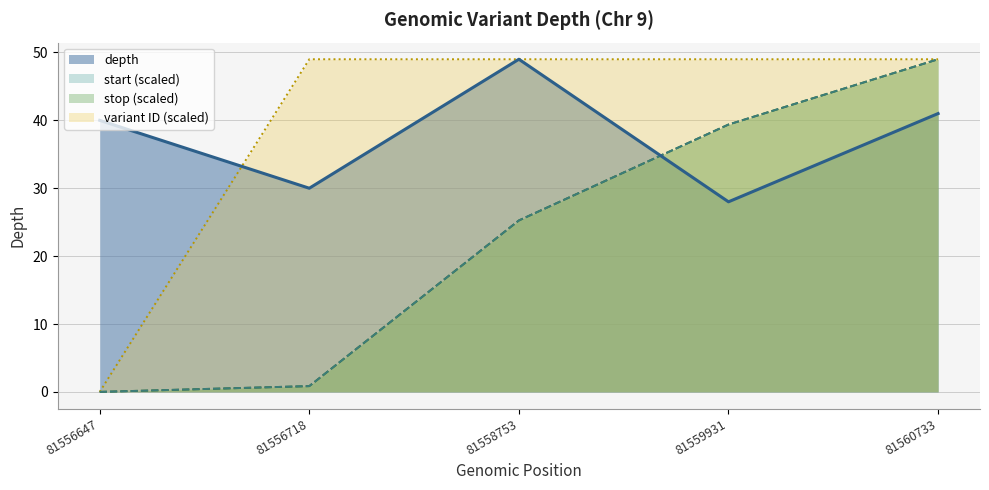

What is the sum of the values at 81558753 and 81556718?

79